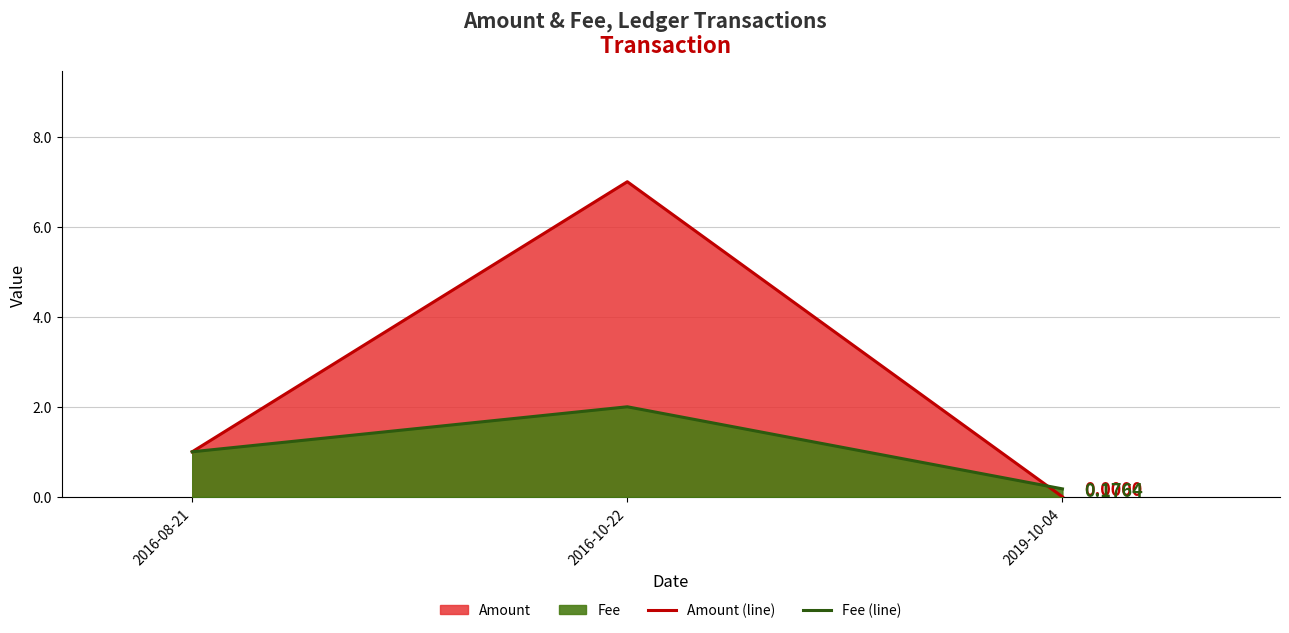

Which series has the largest range (max minus min)?

Amount (line)